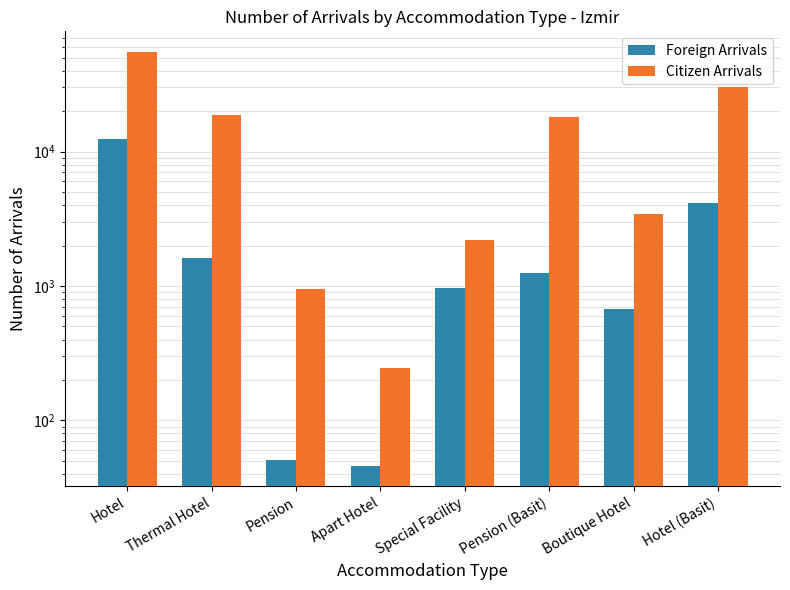

At which label does Citizen Arrivals reach its minimum?

Apart Hotel